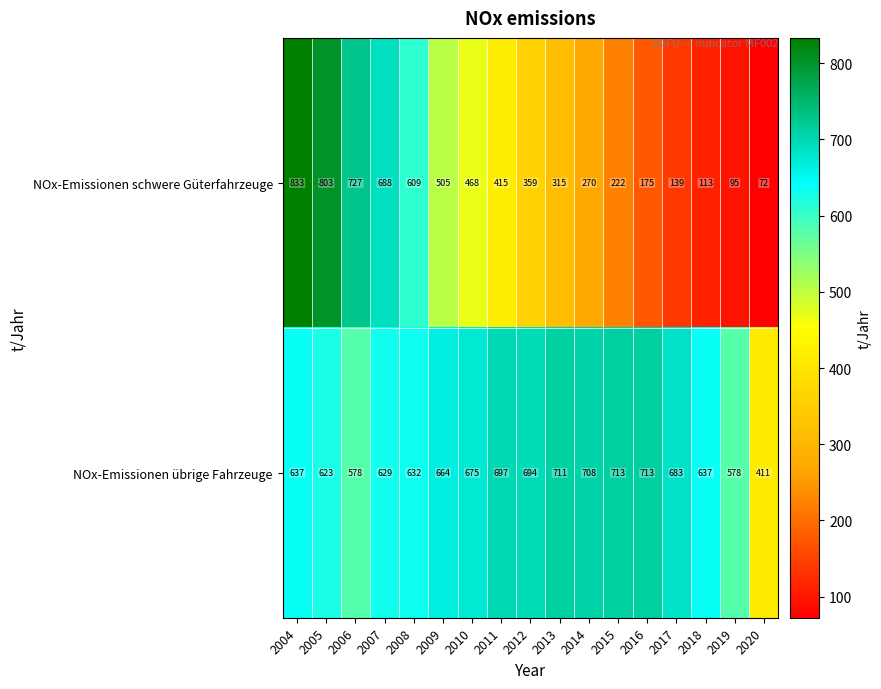

True or false: NOx-Emissionen übrige Fahrzeuge has a value of 180 at 2016.

False